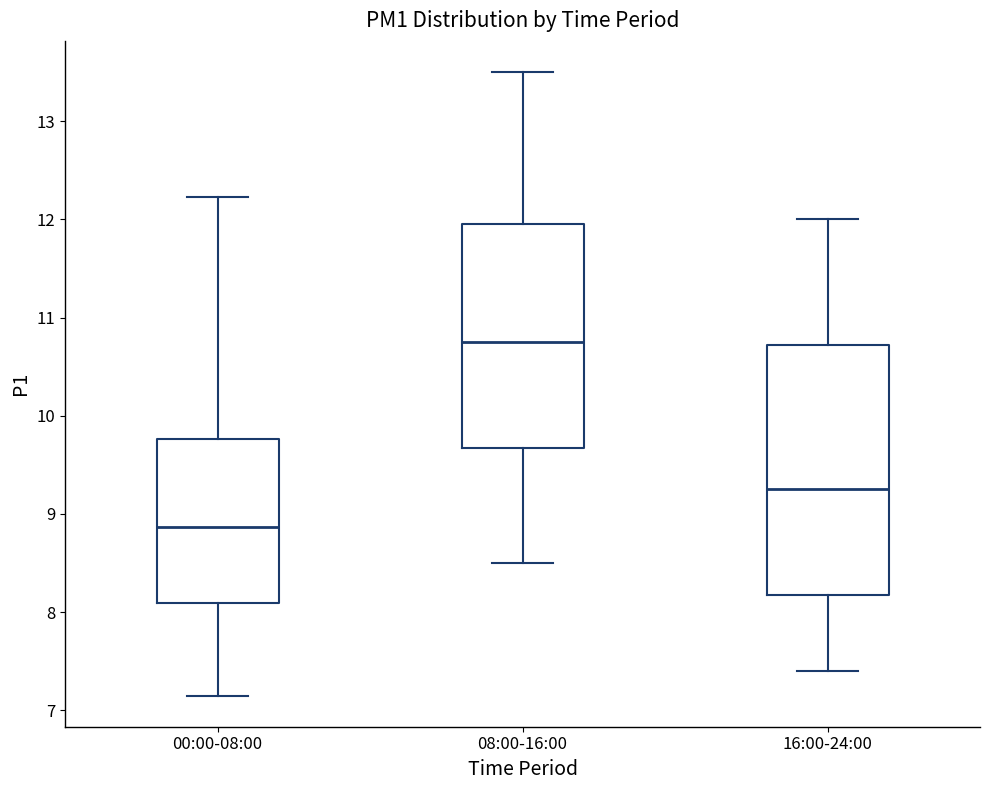

Which box is the tallest, from its lower edge to its upper edge?

16:00-24:00